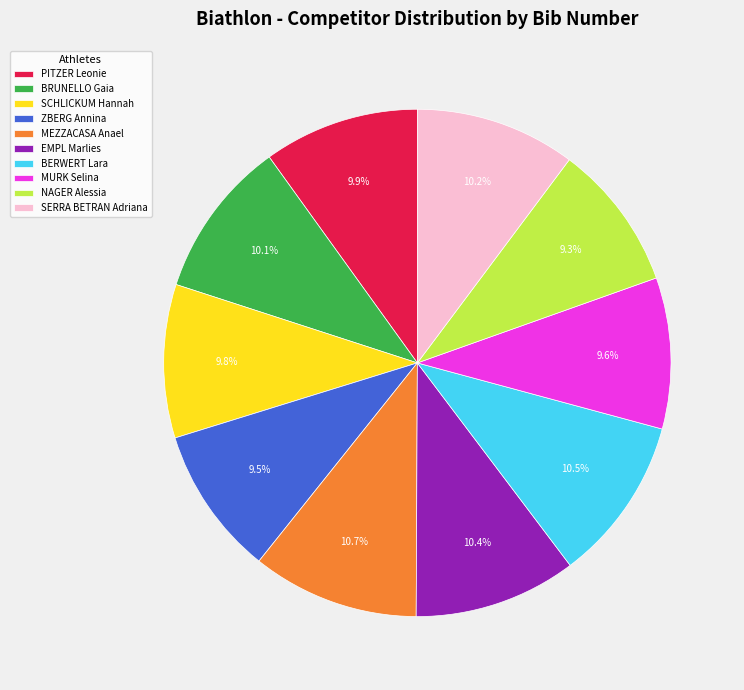

The MEZZACASA Anael slice represents 11% of the pie. True or false?

True